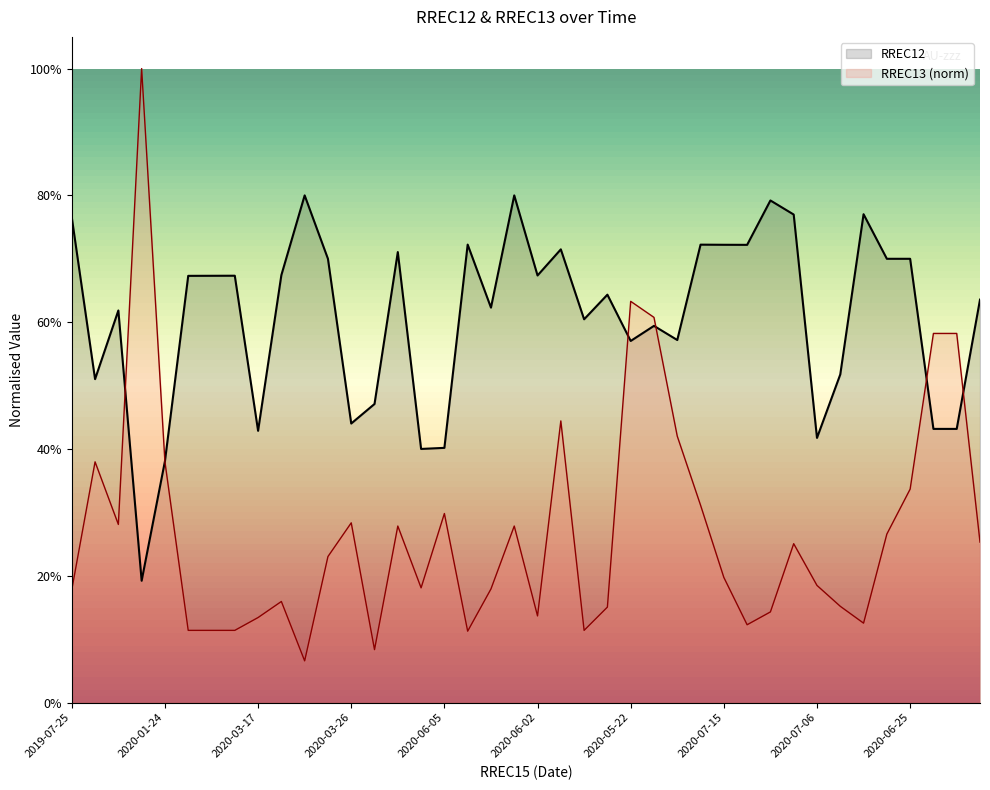

The value of RREC12 at 2020-07-06 is 0.4. True or false?

True